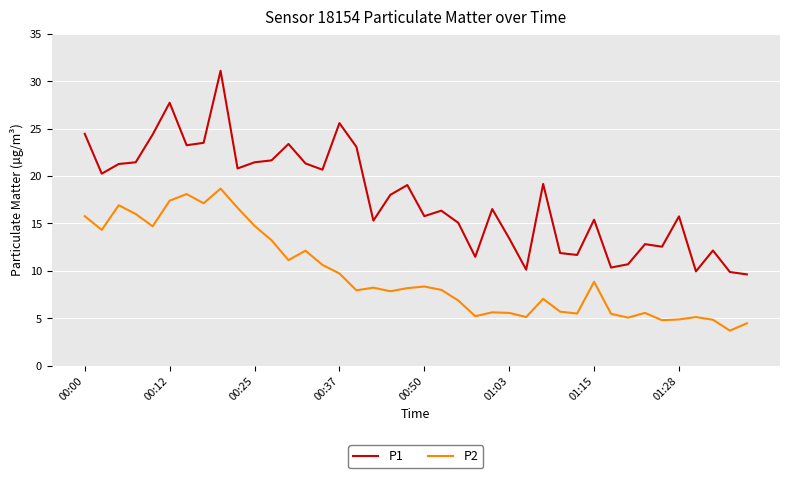

Which series has the largest range (max minus min)?

P1